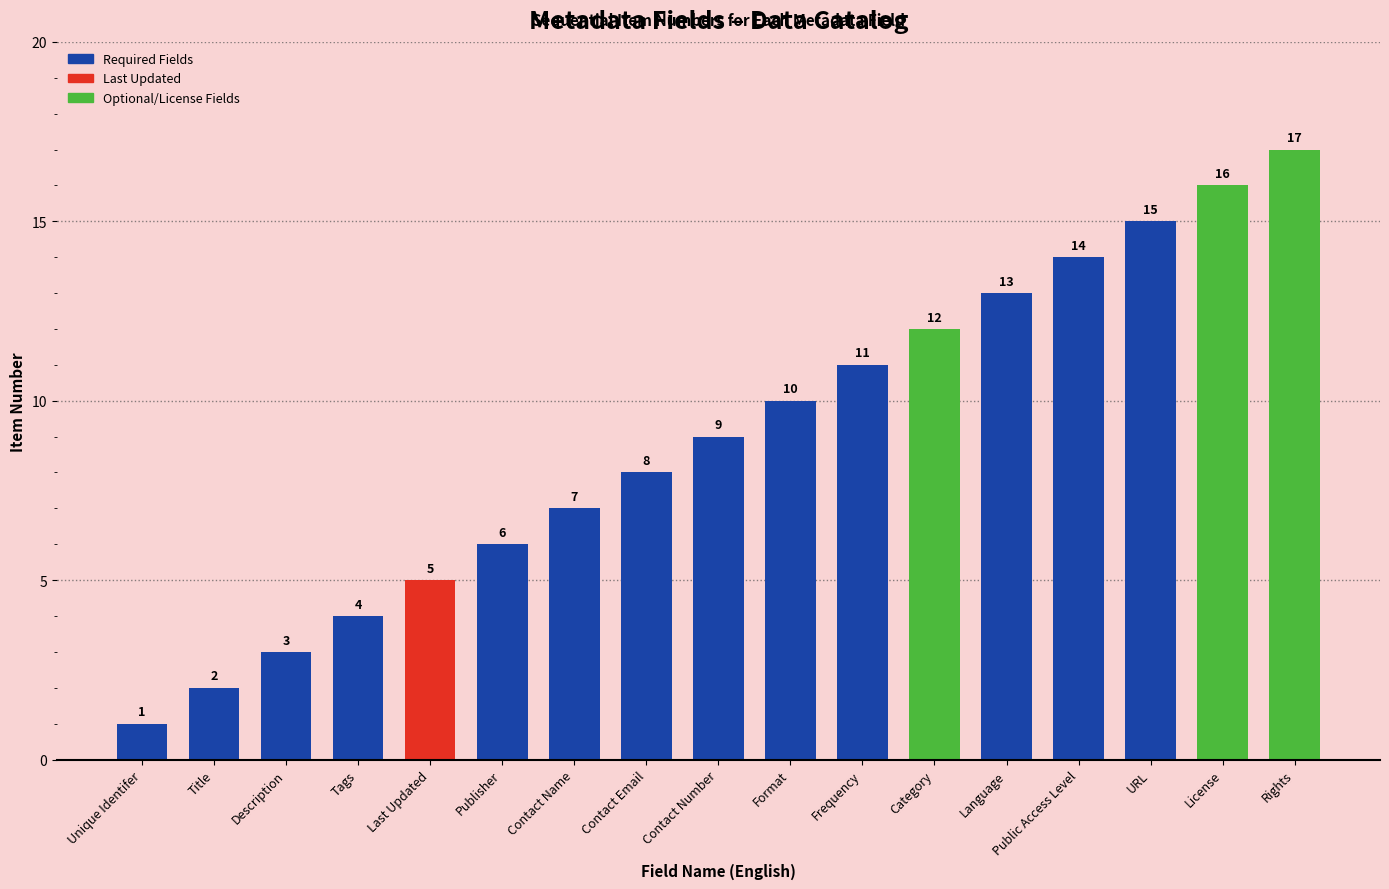

What is the sum of the values at Frequency and Description?

14